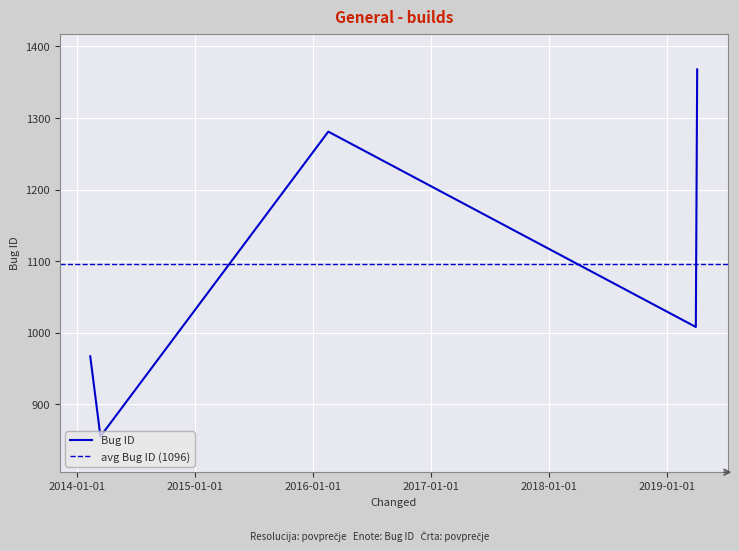

Between 2019-03-30 01:39:39 and 2019-04-03 05:54:50, which is larger?

2019-04-03 05:54:50